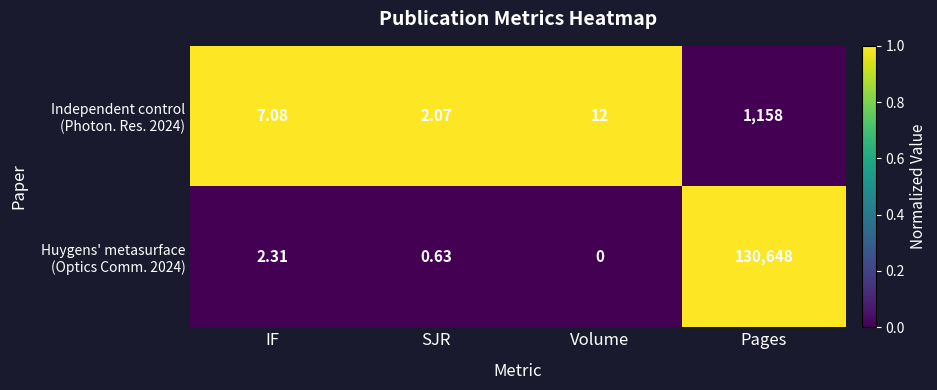

Which label corresponds to the smallest value in the chart?

Volume